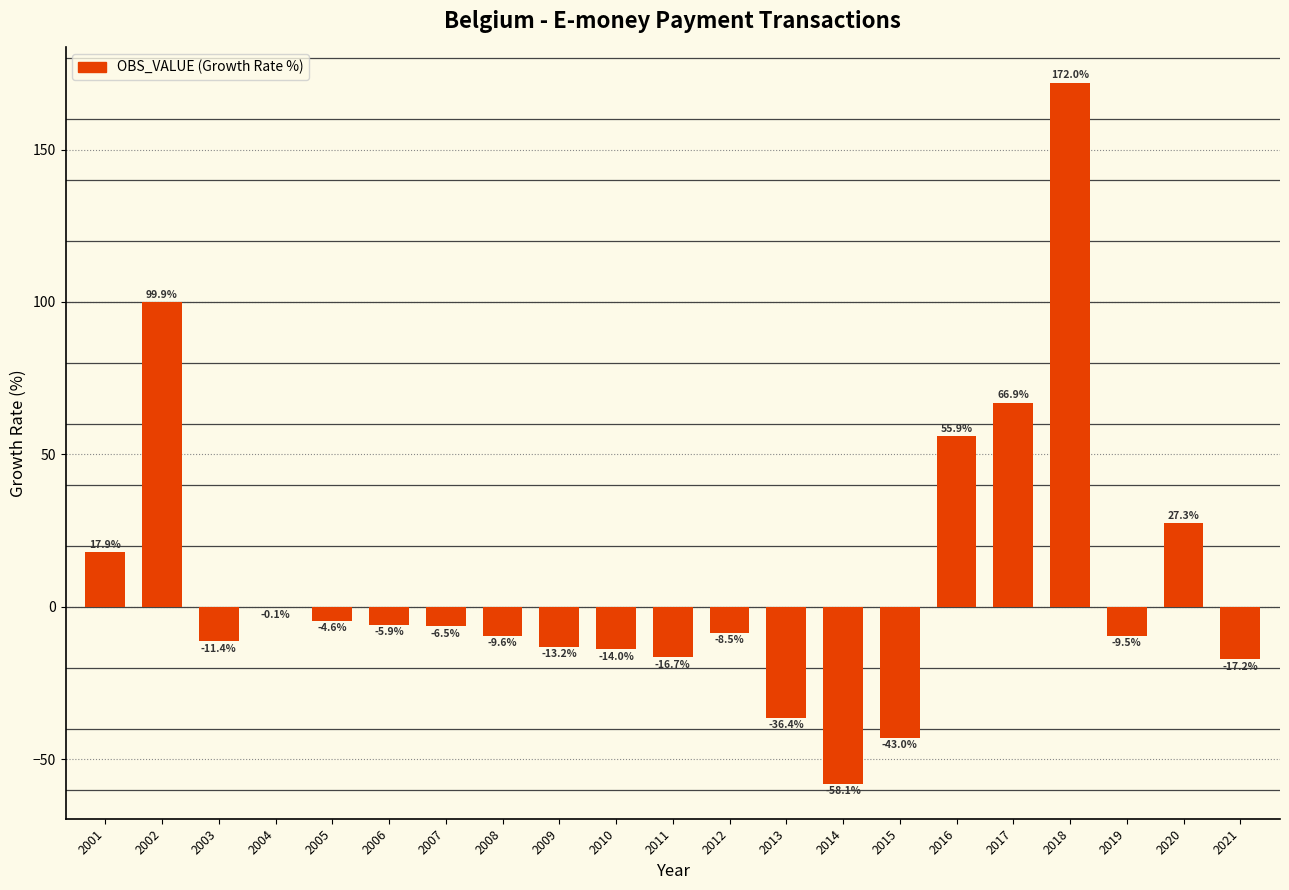

Reading left to right, list all the values displayed in this chart.

17.9	99.9	-11.4	-0.1	-4.6	-5.9	-6.5	-9.6	-13.2	-14.0	-16.7	-8.5	-36.4	-58.1	-43.0	55.9	66.9	172.0	-9.5	27.3	-17.2